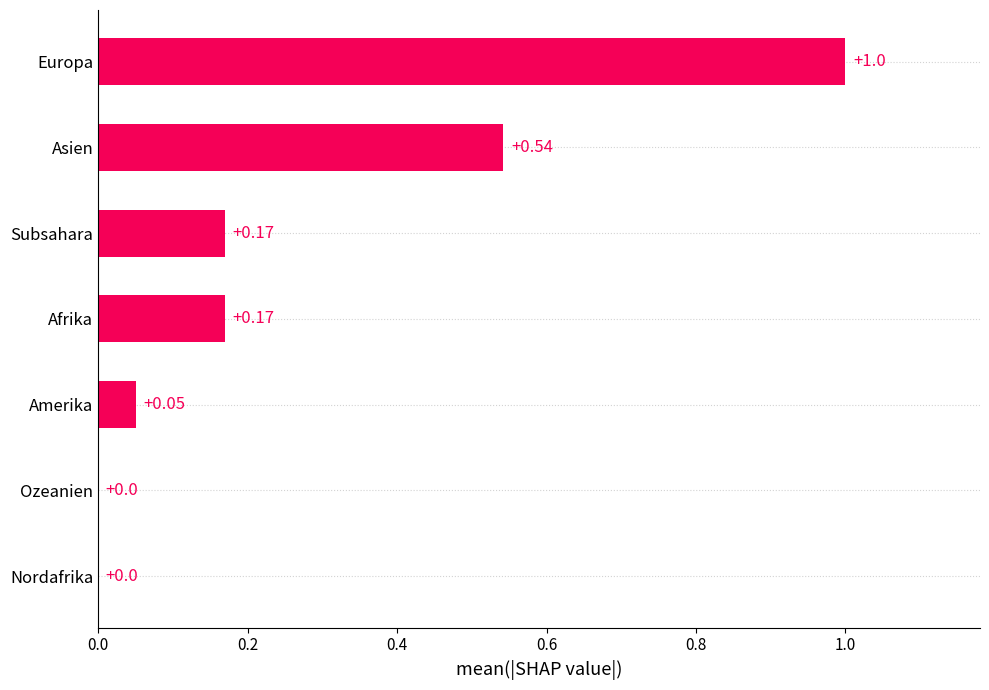

What is the sum of all values?

1.9